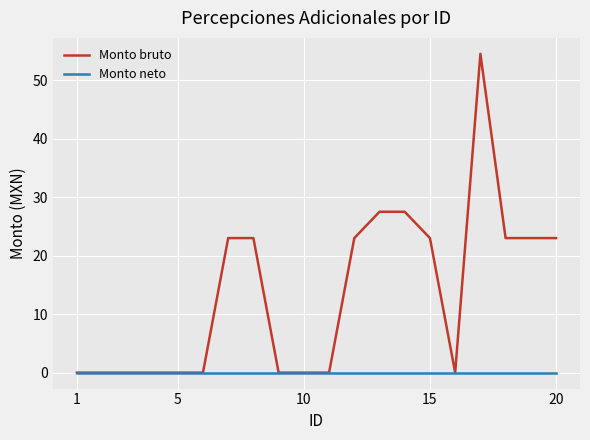

Rank the series by their average value, from lowest to highest.

Monto neto, Monto bruto